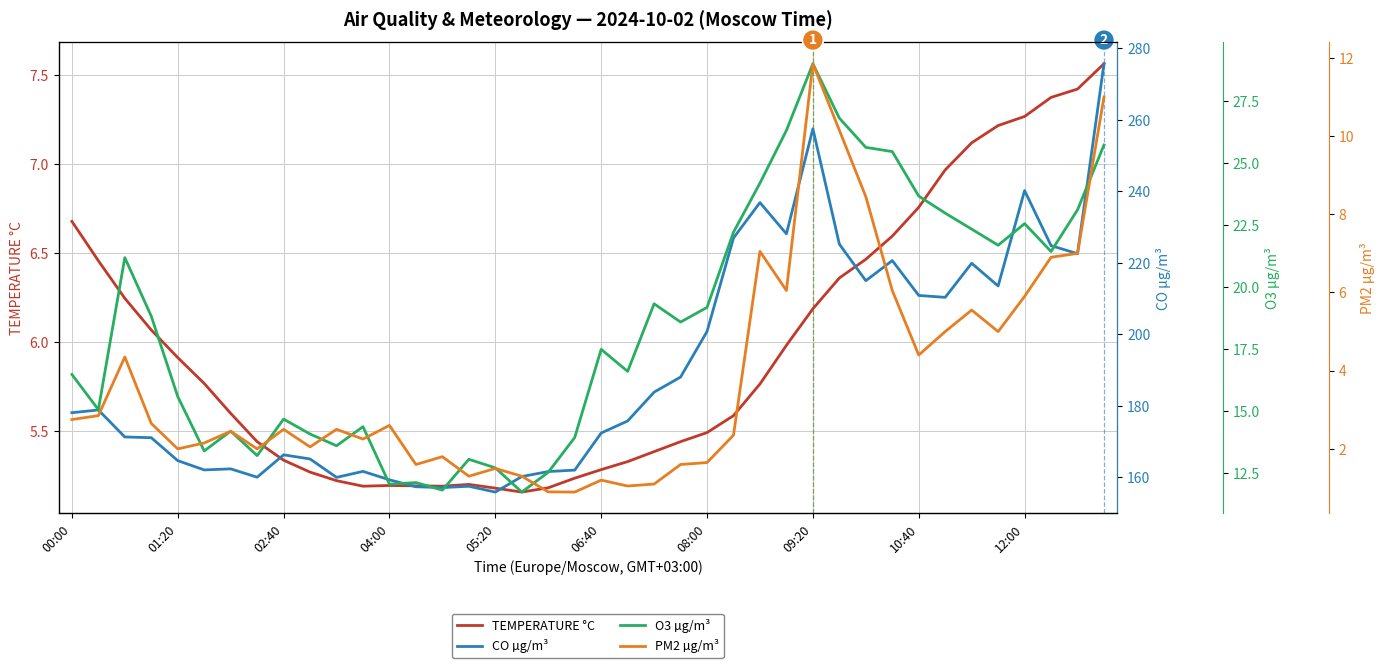

What is the minimum value shown in the chart?

0.9